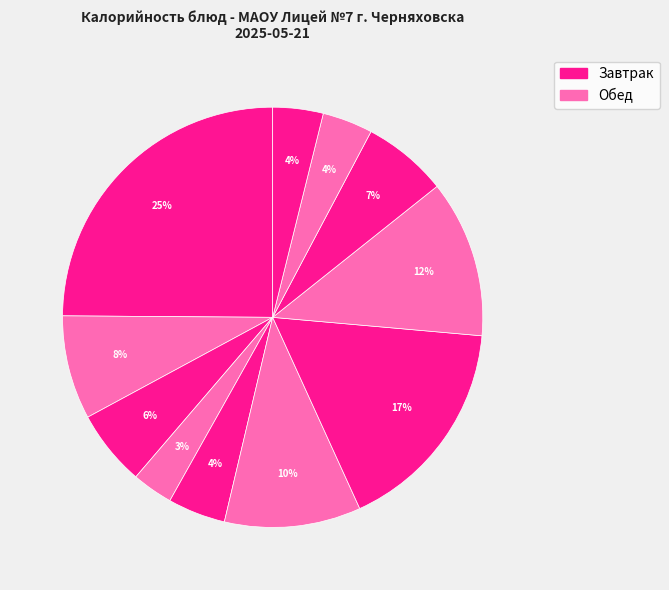

To the nearest percent, what is the difference between the largest and smallest slice percentages?

22%